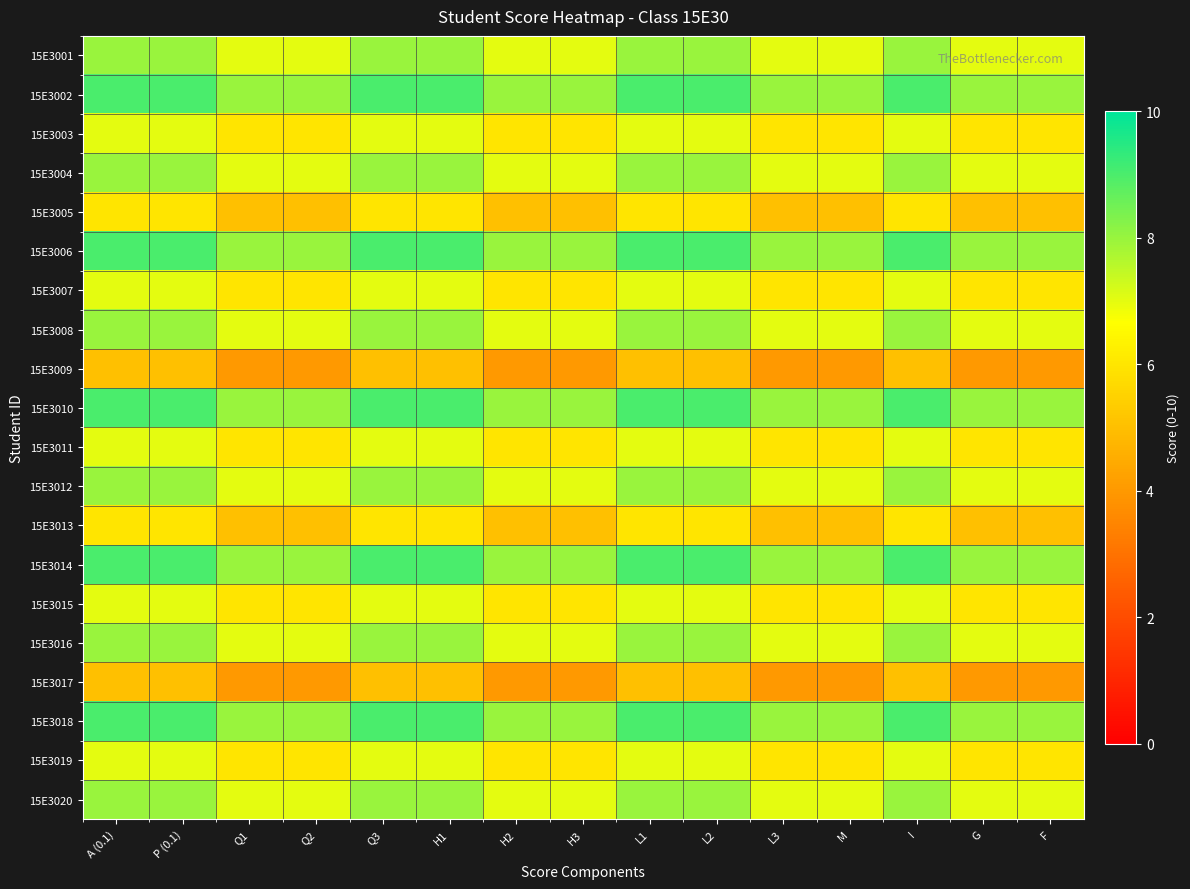

At how many categories does at least one series exceed 7?

15